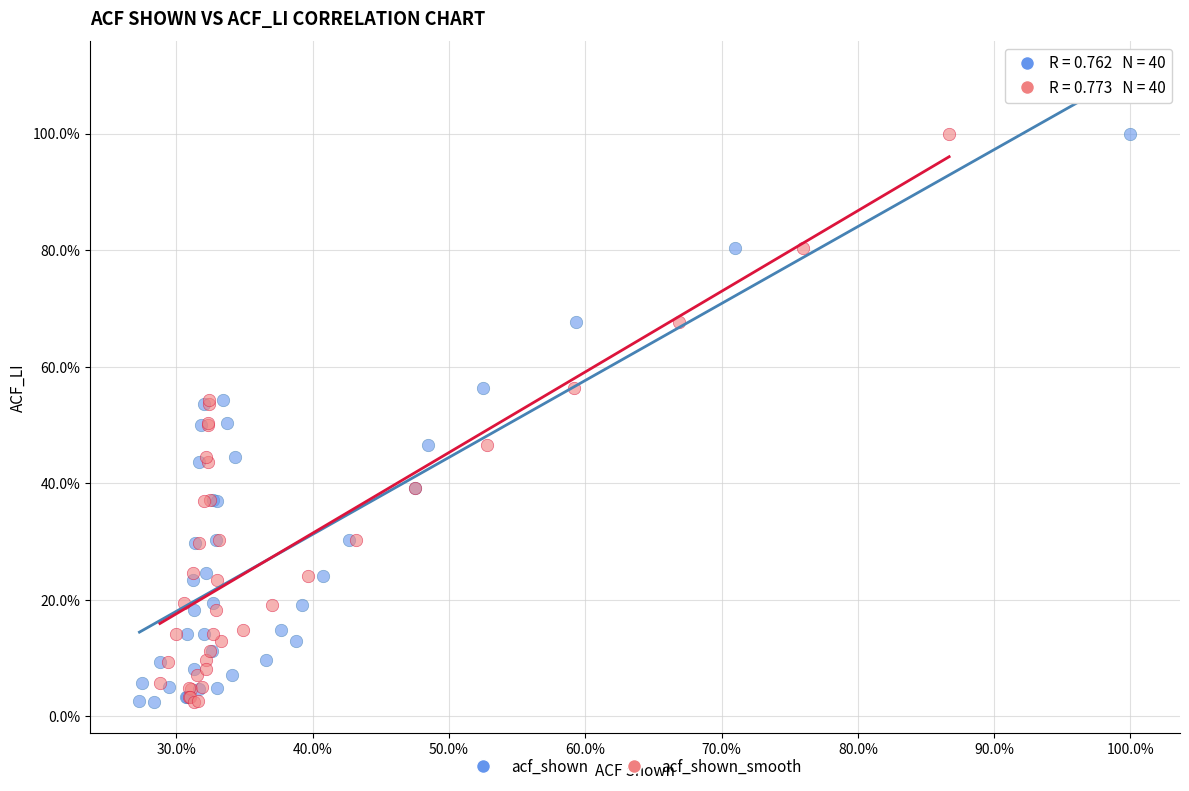

What are all the series names shown in the legend?

acf_shown, acf_shown_smooth